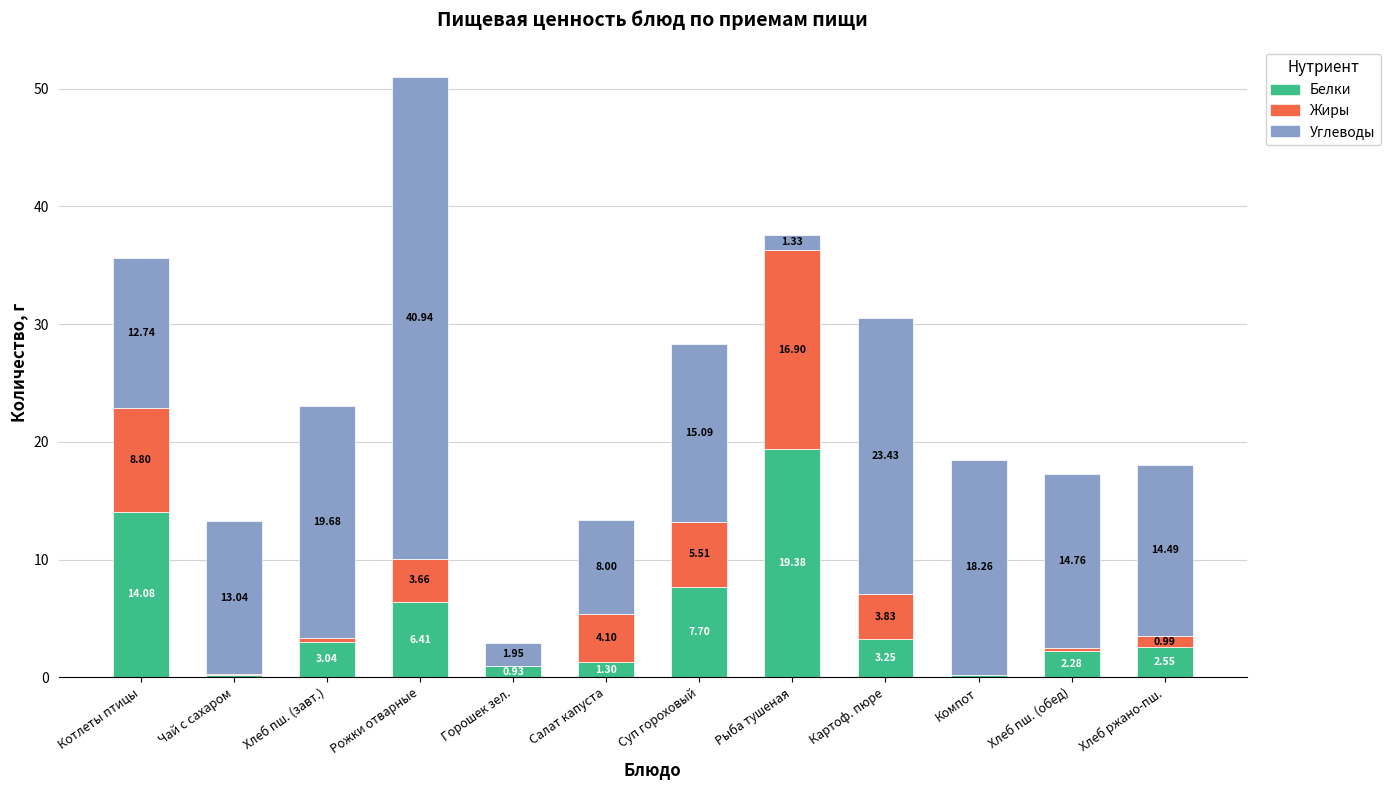

Are the bars horizontal?

No